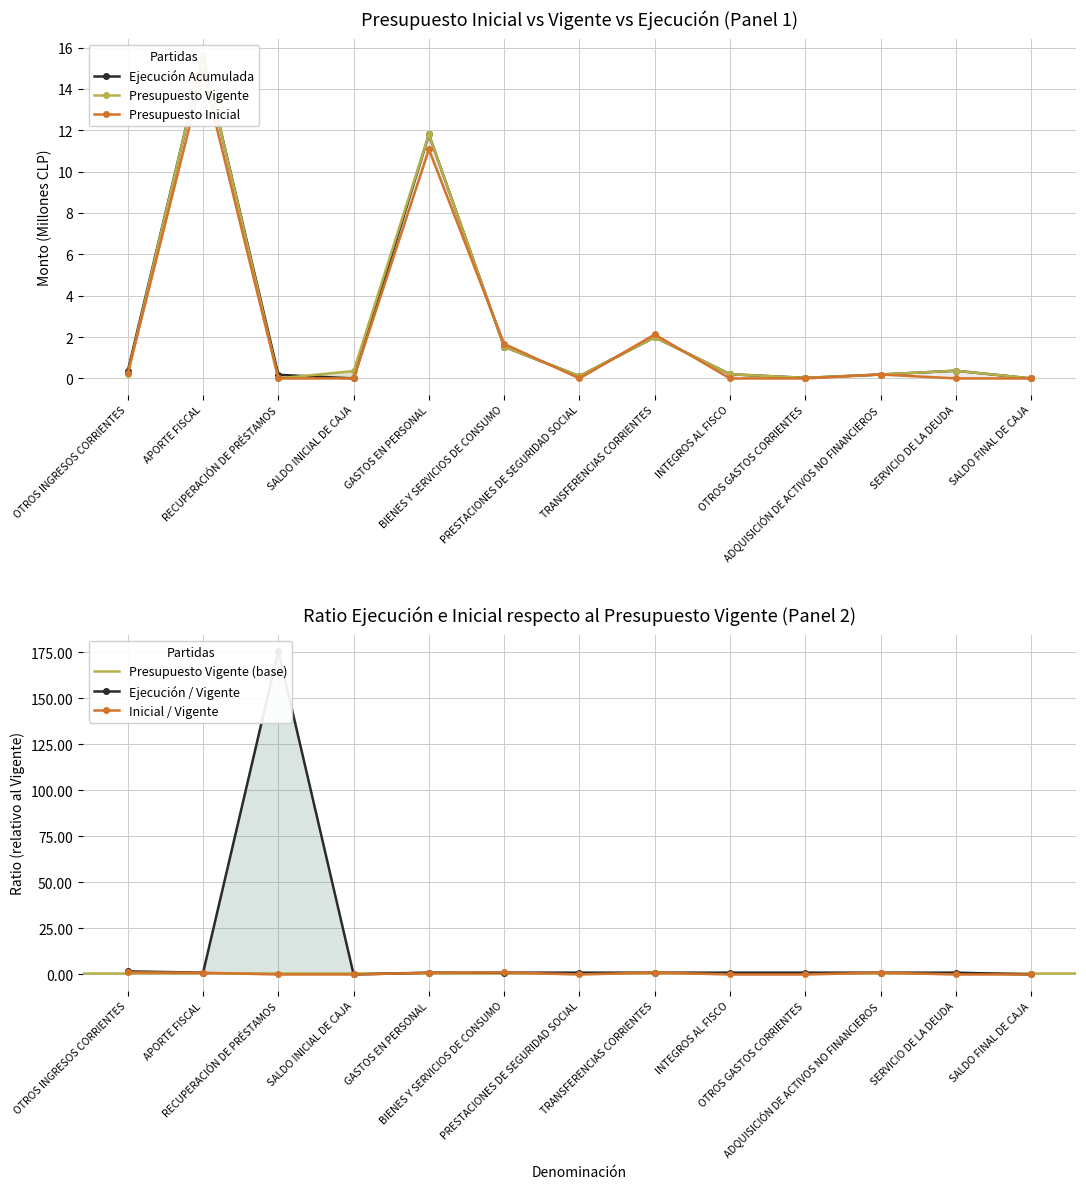

Does the chart display data point markers on the line(s)?

Yes